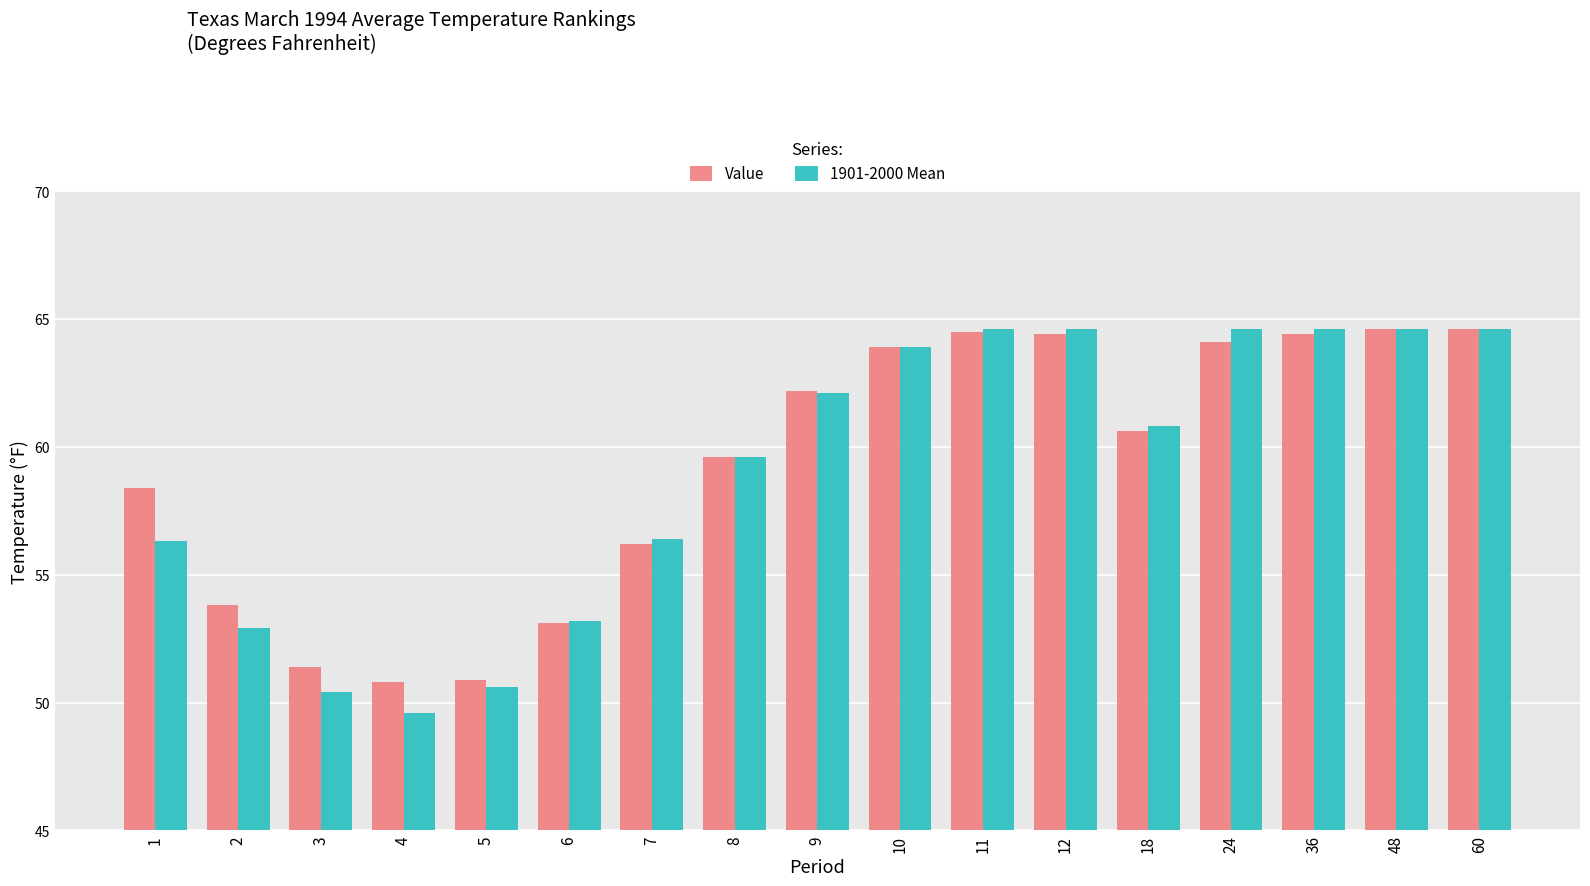

Are the bars horizontal?

No